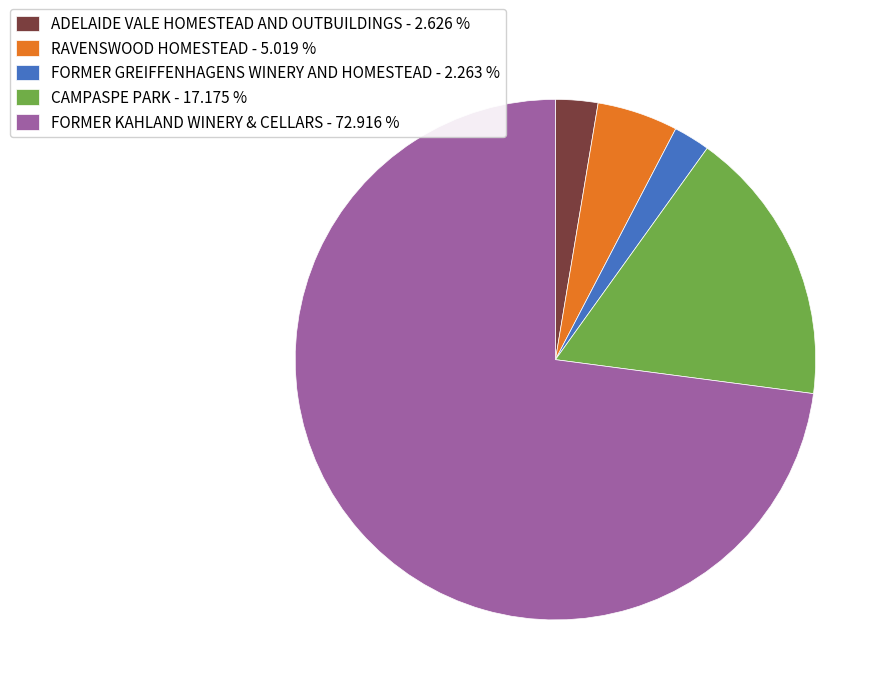

The RAVENSWOOD HOMESTEAD slice represents 1% of the pie. True or false?

False